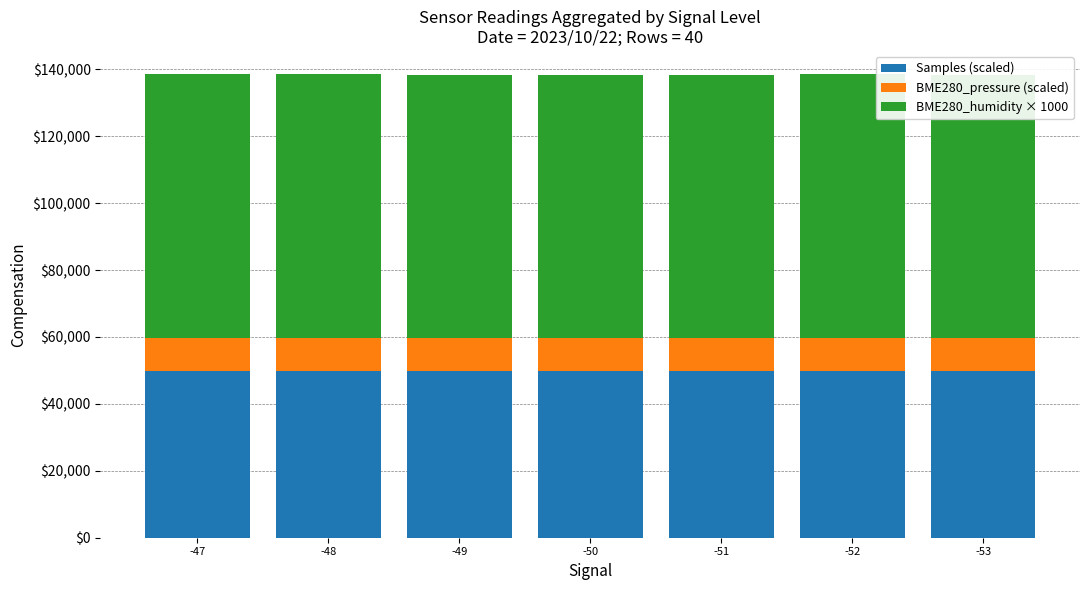

What is the total value across all series at -50?

138377.7